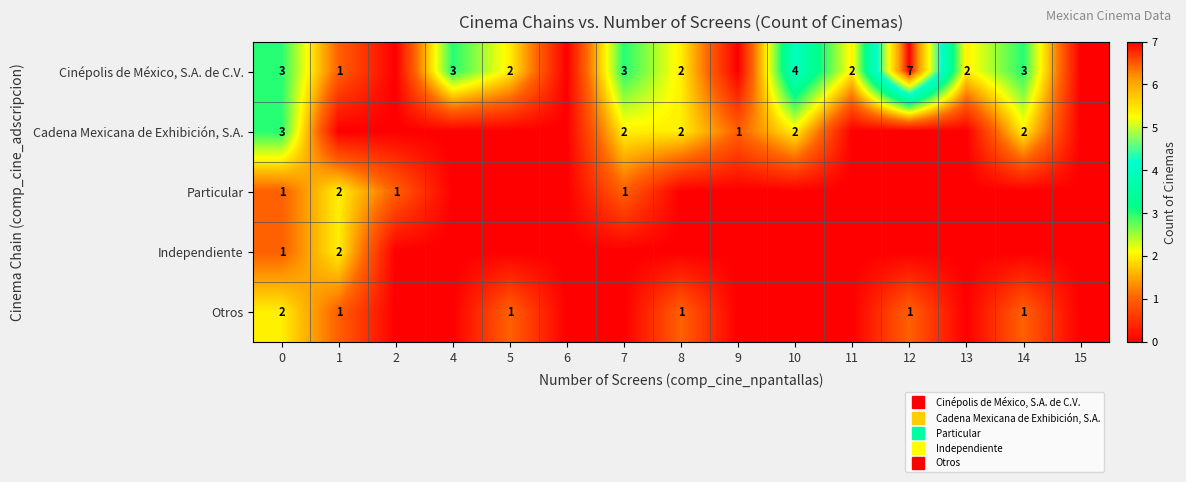

Which series has the largest total across all categories?

Cinépolis de México, S.A. de C.V.